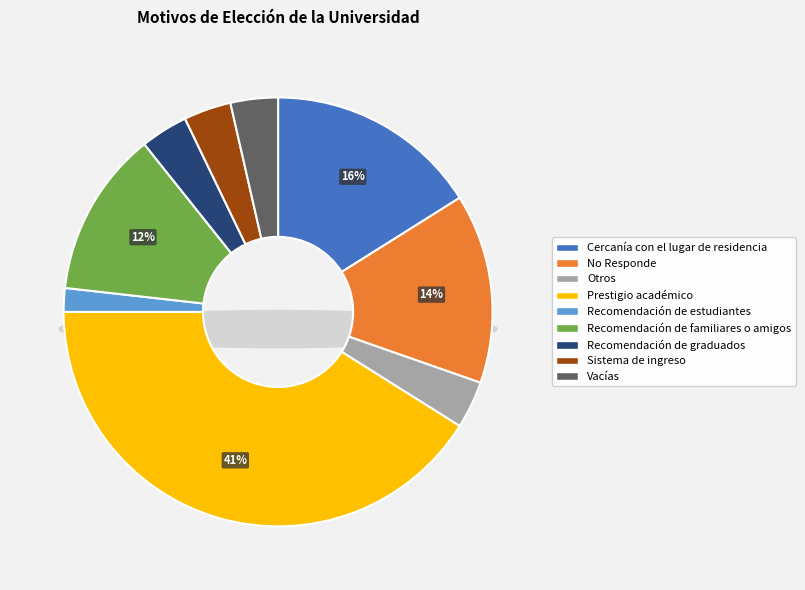

Which has a higher value, Recomendación de familiares o amigos or Vacías?

Recomendación de familiares o amigos